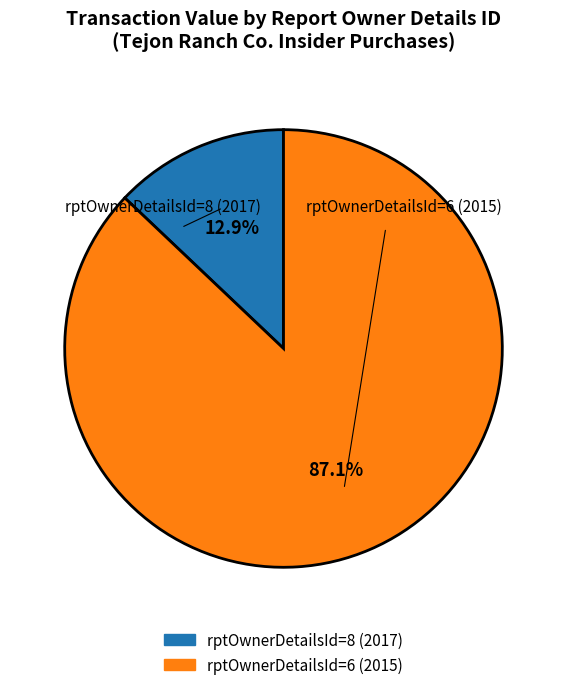

To the nearest percent, what portion does rptOwnerDetailsId=6 (2015) represent?

87%